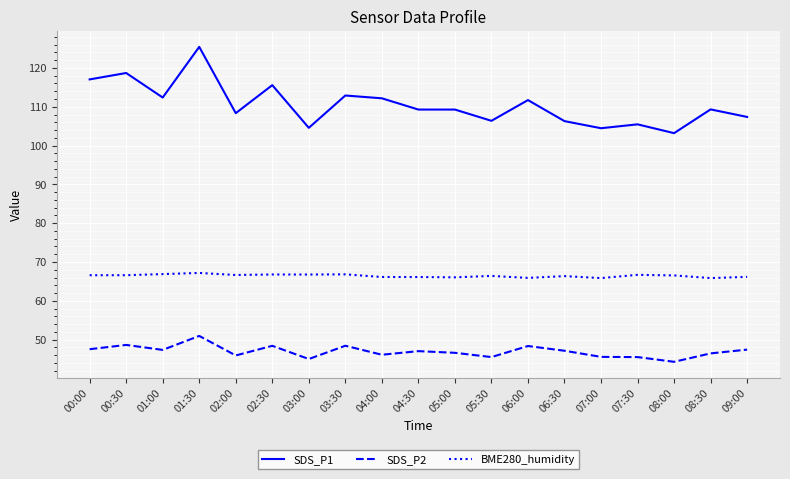

Which series has the largest range (max minus min)?

SDS_P1